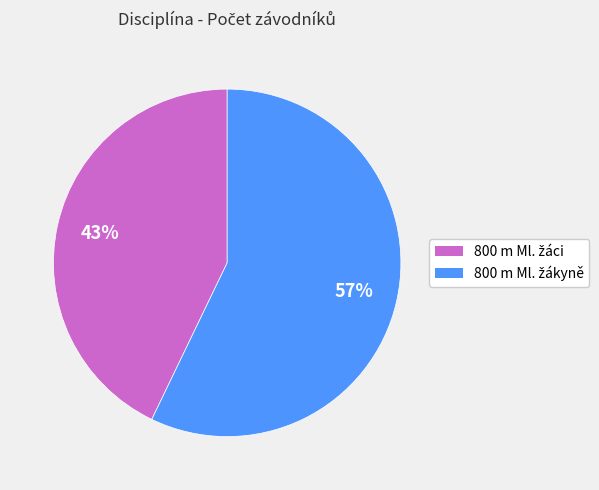

To the nearest percent, what is the average slice percentage?

50%